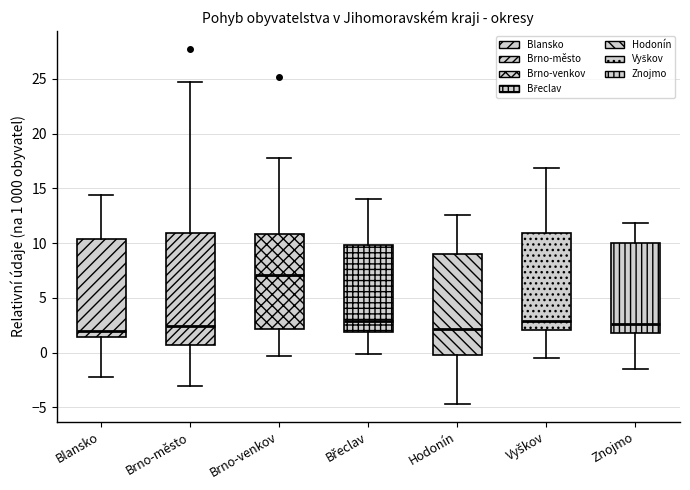

Reading left to right, read every box against the y-axis: the position of its median line, the range the box covers, and the ends of its whiskers. The values are not printed on the chart, so give them approximately, as read against the axis.

Blansko: median 2.0, box 1.5 to 10.5, whiskers -2.0 to 14.5
Brno-město: median 2.5, box 0.5 to 11.0, whiskers -3.0 to 24.5
Brno-venkov: median 7.0, box 2.0 to 11.0, whiskers -0.5 to 18.0
Břeclav: median 3.0, box 2.0 to 10.0, whiskers 0.0 to 14.0
Hodonín: median 2.0, box 0.0 to 9.0, whiskers -4.5 to 12.5
Vyškov: median 3.0, box 2.0 to 11.0, whiskers -0.5 to 17.0
Znojmo: median 2.5, box 2.0 to 10.0, whiskers -1.5 to 12.0